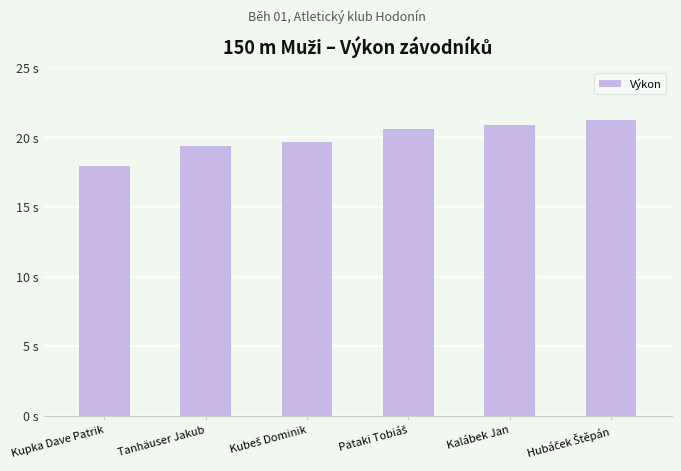

What is the change in value from Kupka Dave Patrik to Kalábek Jan?

+2.9